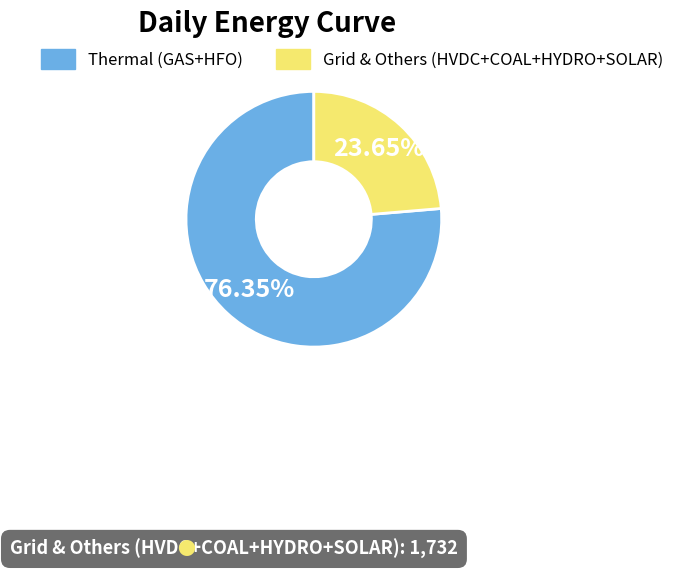

Is there a majority slice in this chart?

Yes